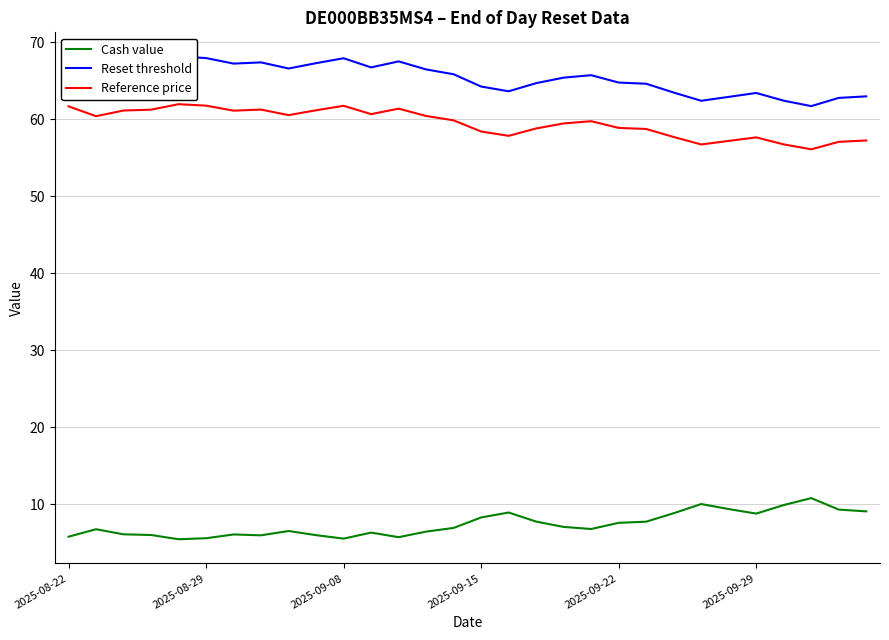

Is the value of Reset threshold at 26 greater than the value of Cash value at 29?

Yes